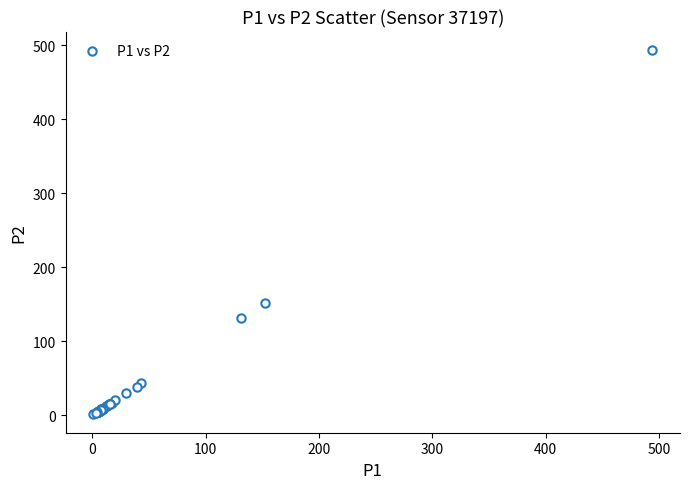

What Y value in the scatter plot is closest to 247?

152